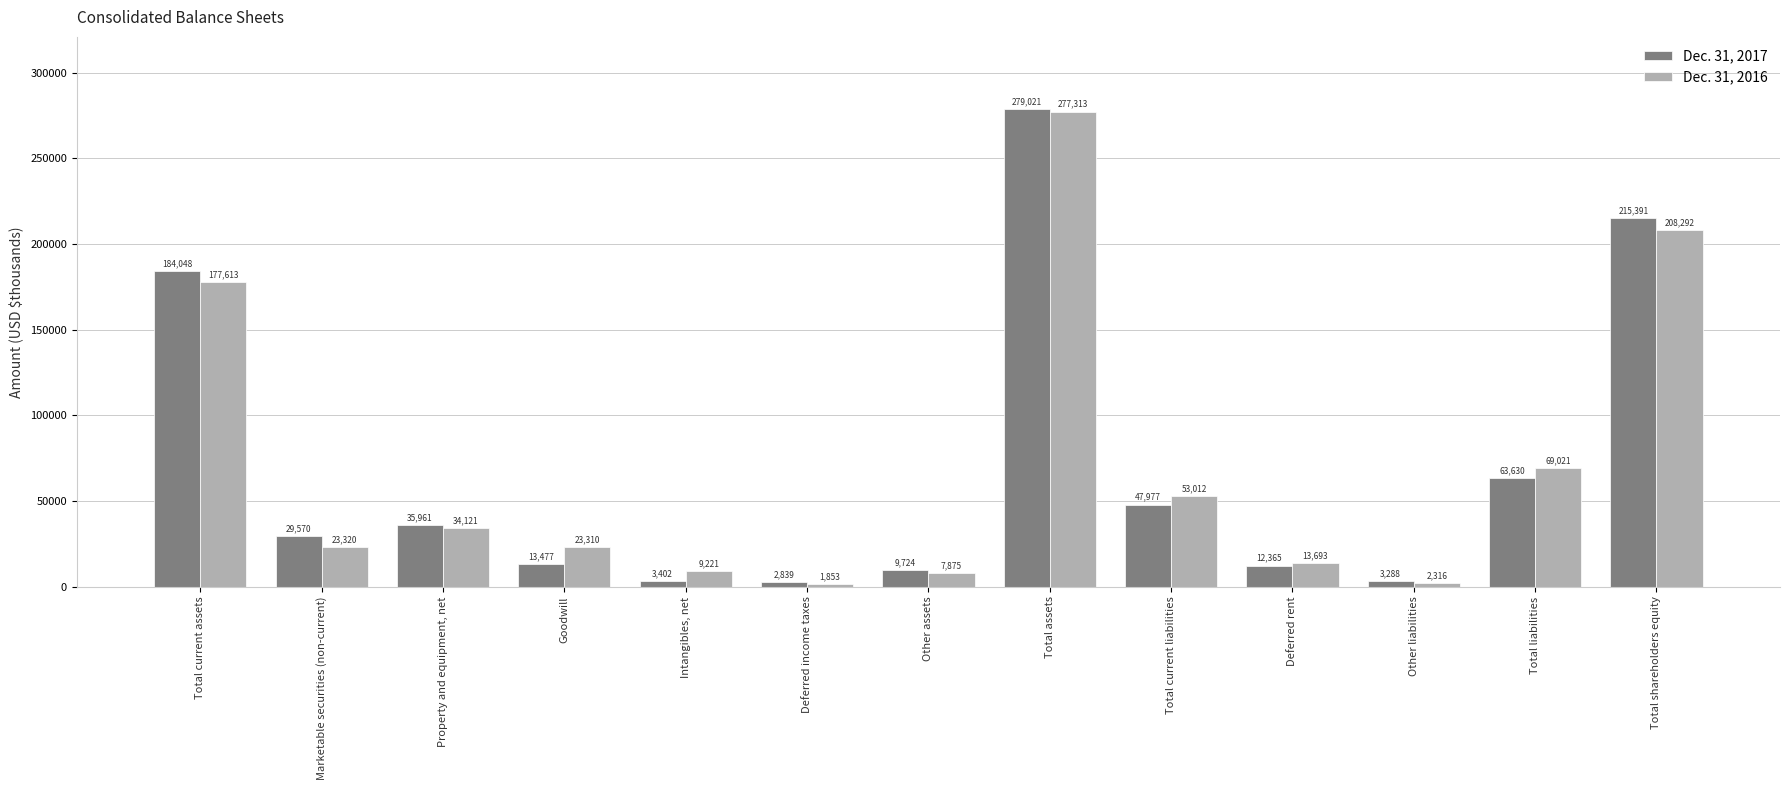

Read the Dec. 31, 2016 value at Intangibles, net, to the nearest 50.

9200